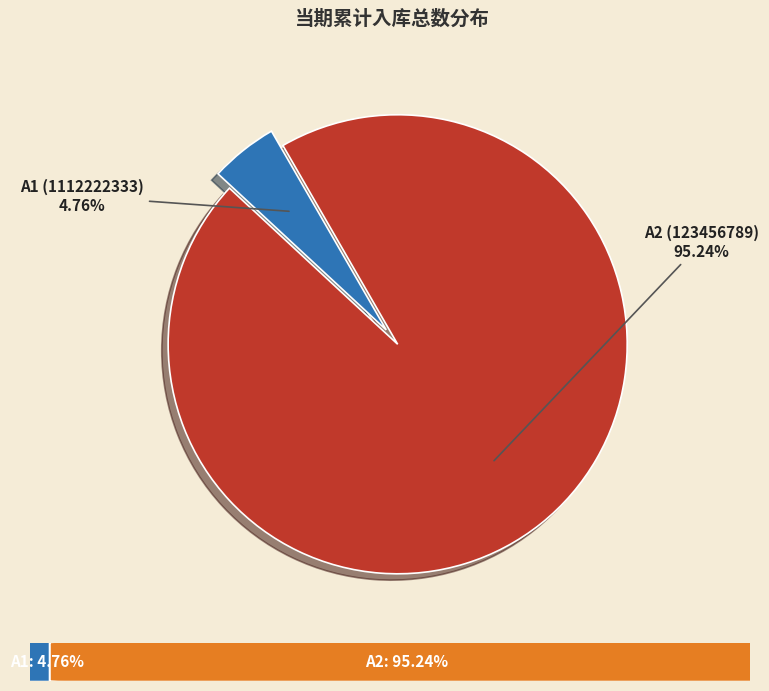

What is the smallest slice in the pie chart?

A1 (1112222333)